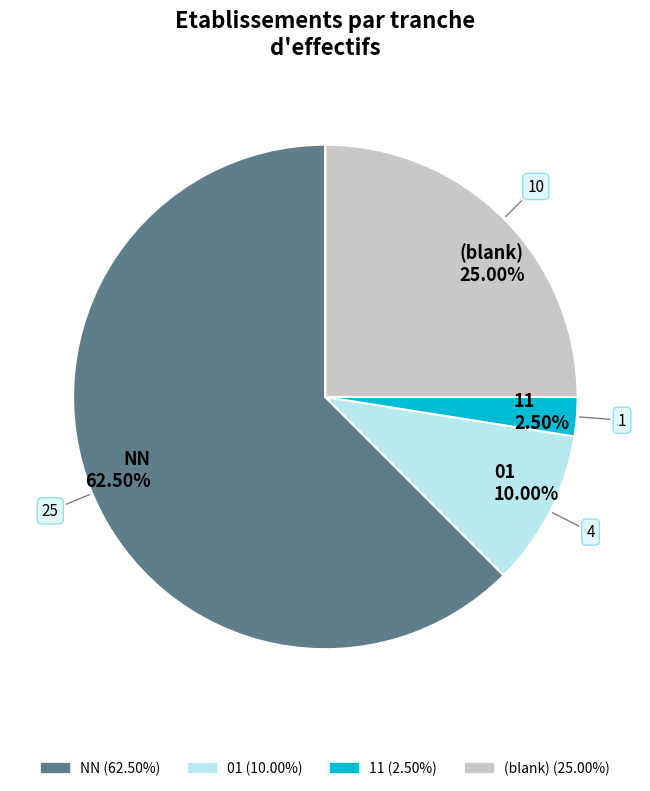

Rank the categories by value from lowest to highest.

11, 01, (blank), NN